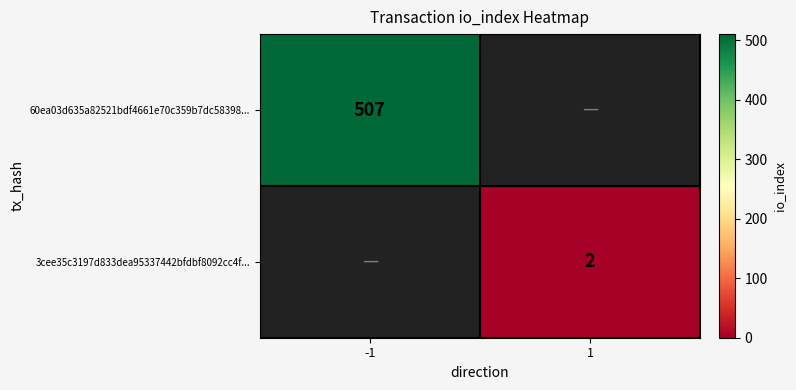

How many series are shown in this chart?

2